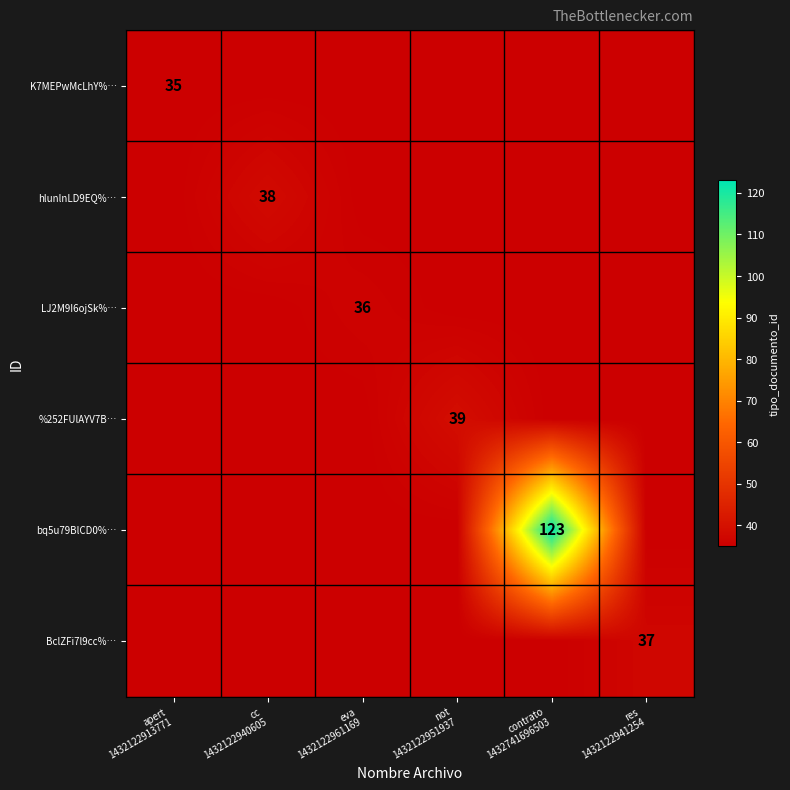

Is it true that LJ2M9I6ojSk%… equals 35 at not 1432122951937?

True